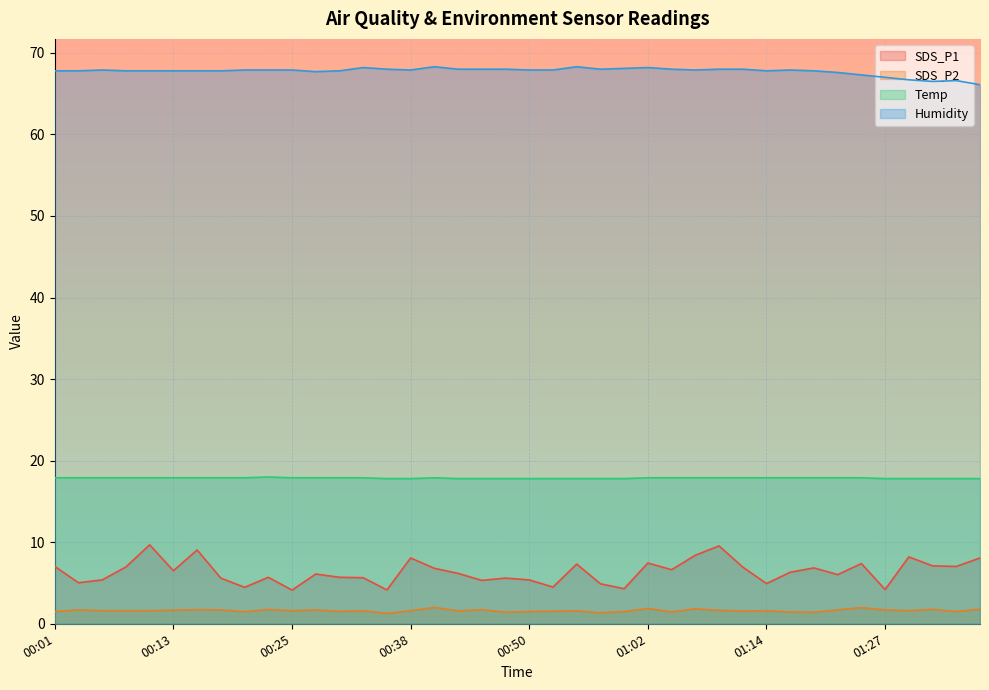

The value of SDS_P1 at 01:32 is 7.1. True or false?

True